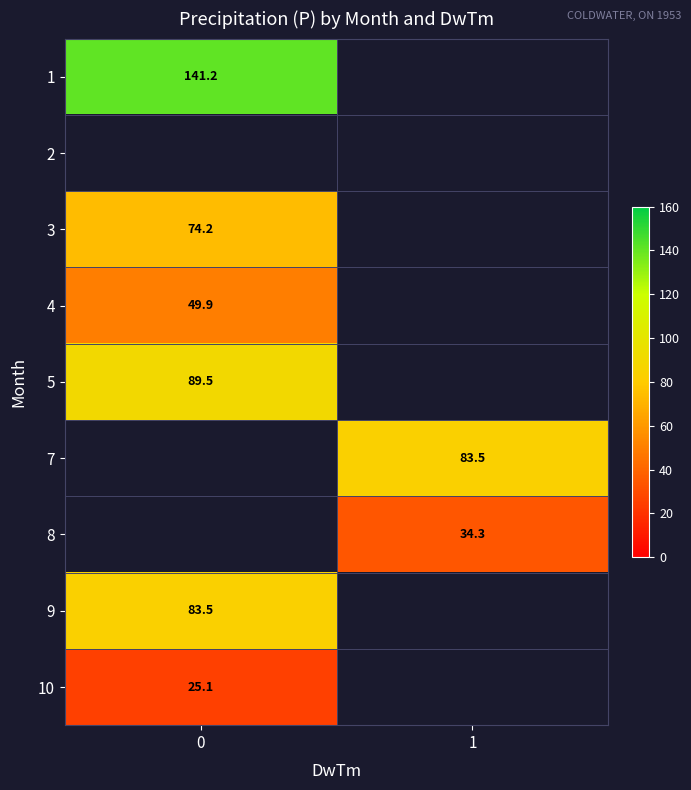

At how many categories does at least one series exceed 122?

1